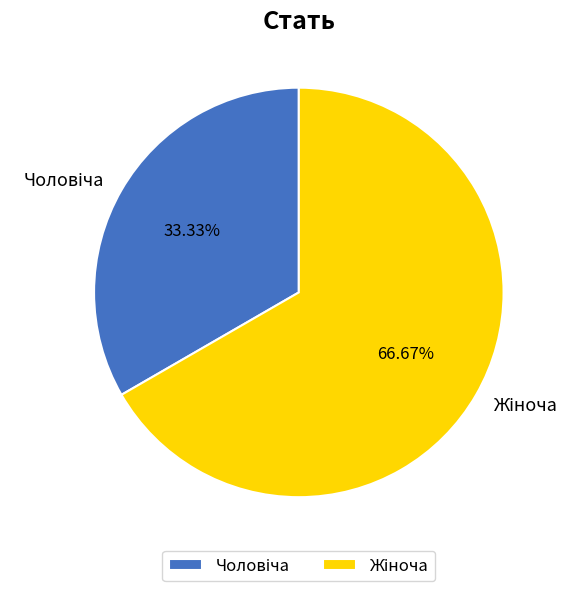

Does any single category account for the majority?

Yes